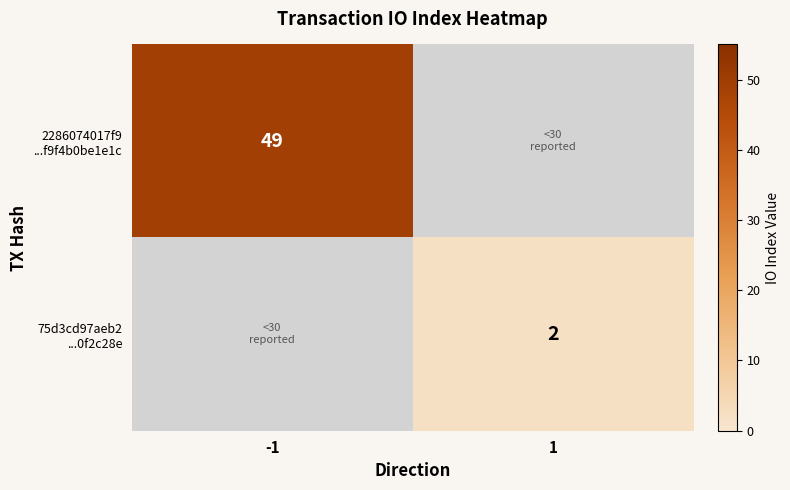

What is the difference between the highest and lowest values at -1?

49